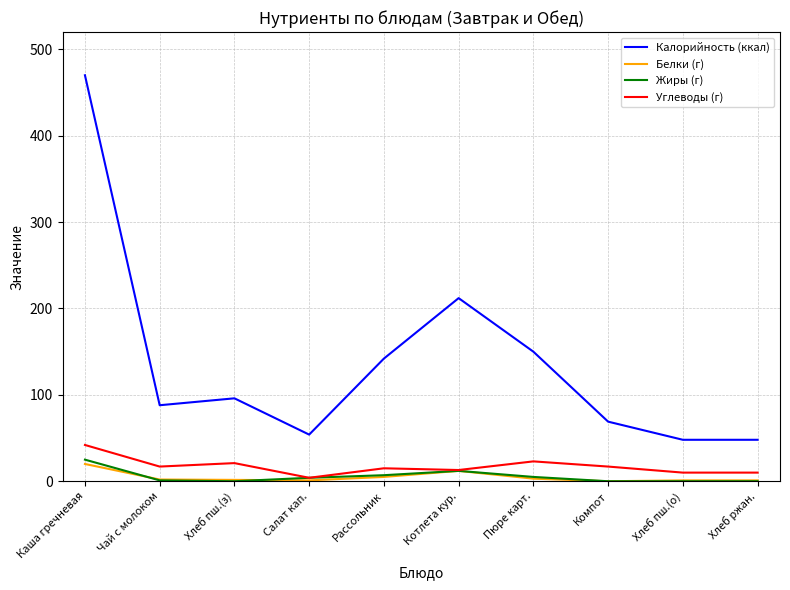

List the series in order of their peak value, highest first.

Калорийность (ккал), Углеводы (г), Жиры (г), Белки (г)